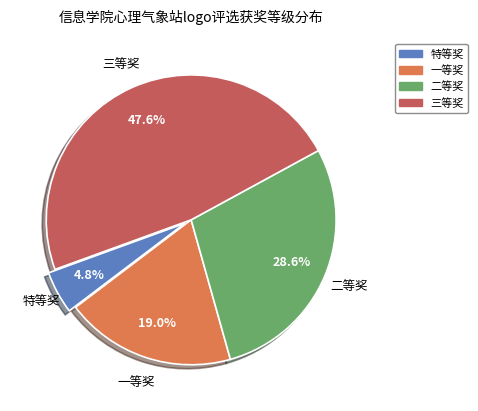

To the nearest percent, what is the average slice percentage?

25%